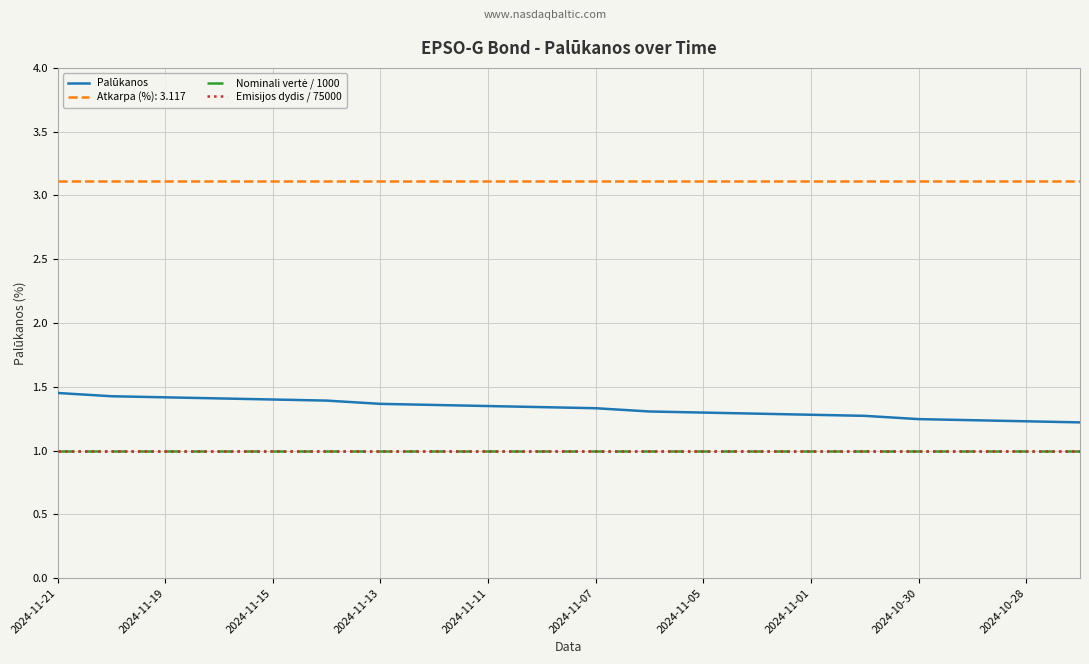

Does the chart display data point markers on the line(s)?

No